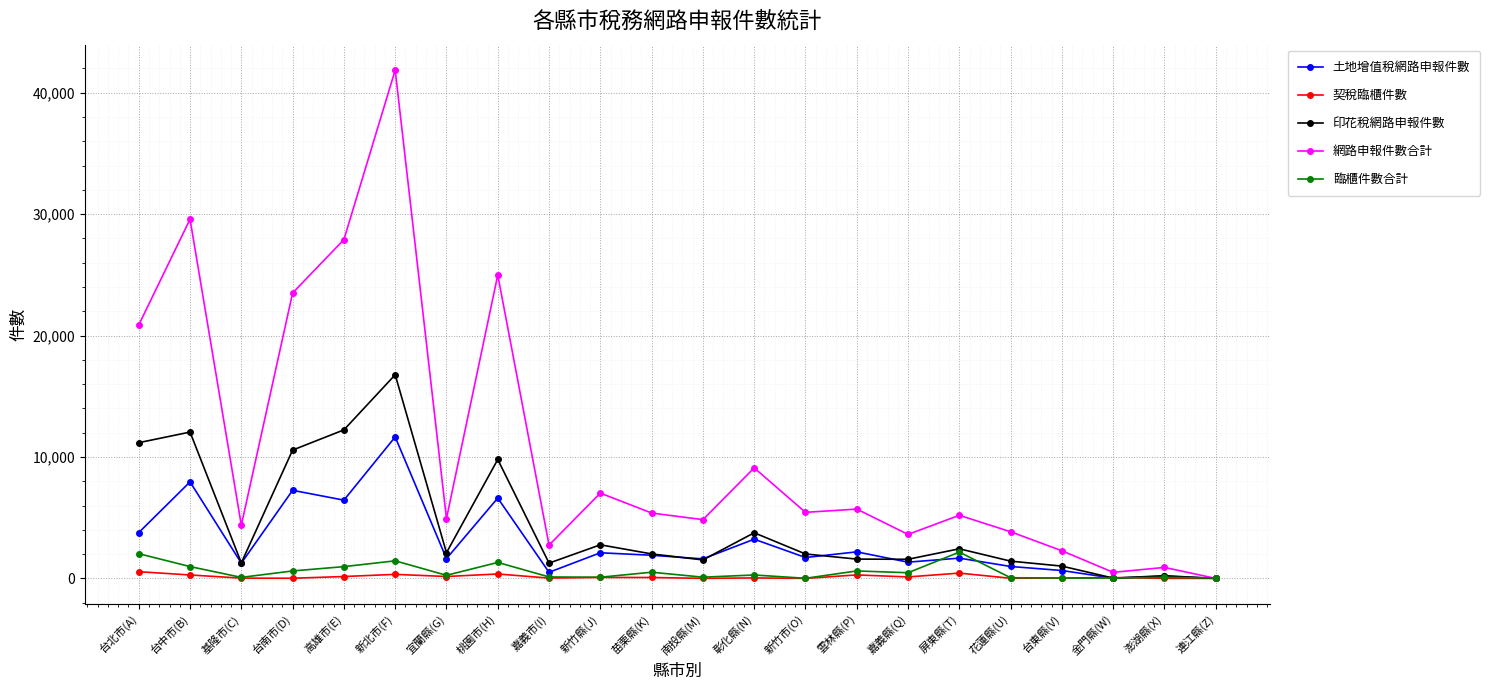

True or false: 臨櫃件數合計 has more than 1 interior local peaks.

True